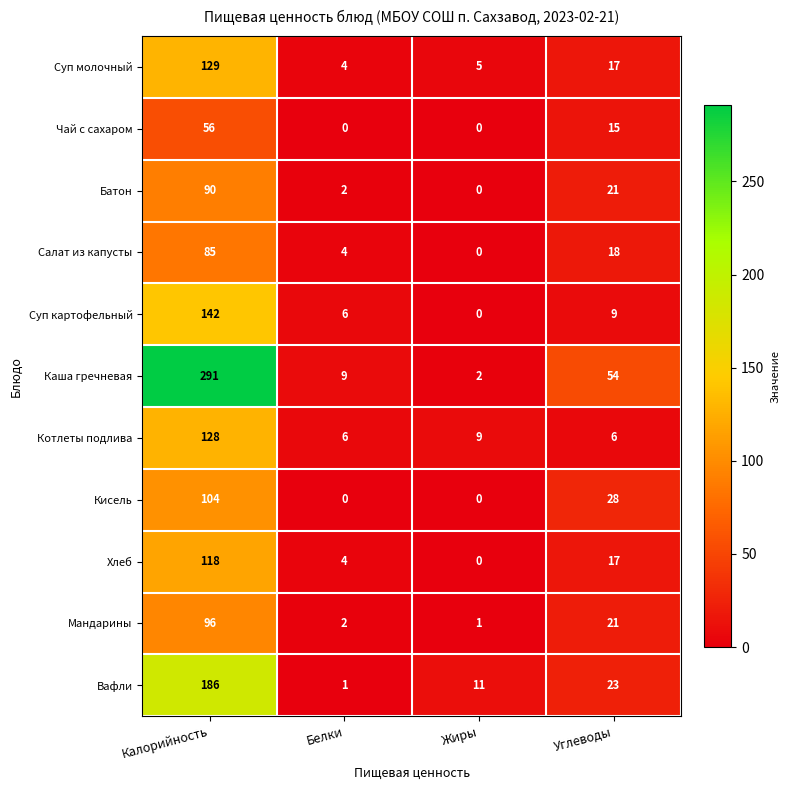

Where does the Суп молочный series first go above 17?

Калорийность